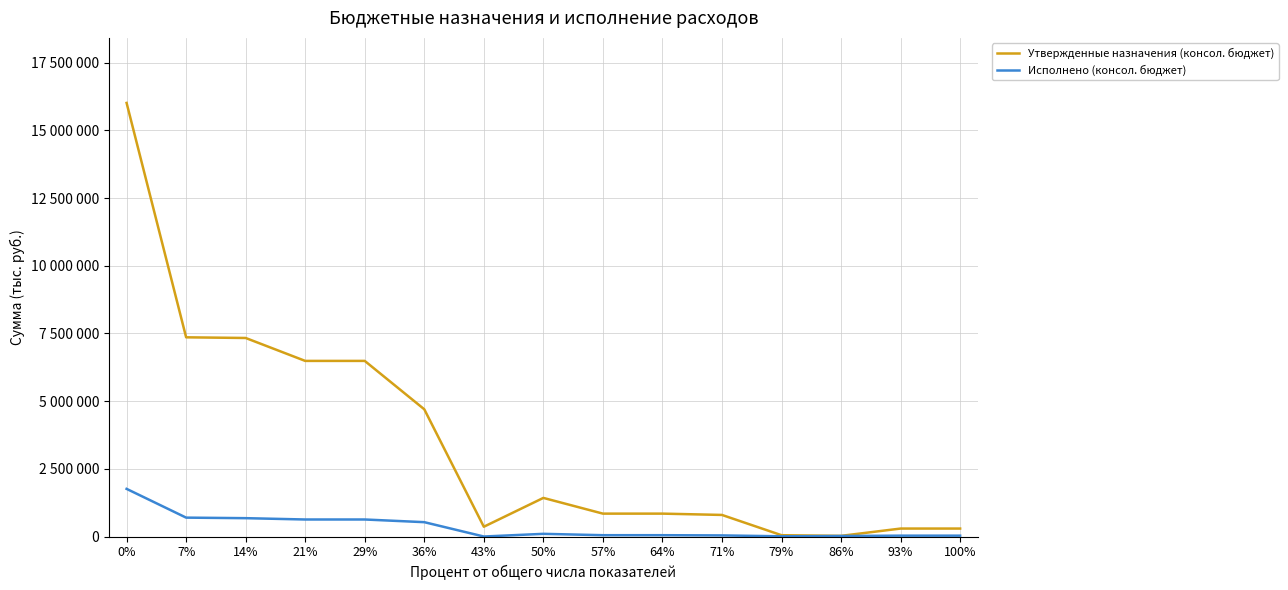

Reading right to left, transcribe all the data shown in this chart.

Утвержденные назначения (консол. бюджет): 294000.0	294000.0	24600.0	48600.0	797000.0	845600.0	845600.0	1426300.0	361200.0	4699500.0	6487000.0	6487000.0	7333600.0	7358200.0	16016300.0
Исполнено (консол. бюджет): 31549.9	31549.9	20000.0	8088.6	40675.0	48763.7	48763.7	98904.4	0.0	530057.2	628961.5	628961.5	677725.2	697725.2	1760339.7